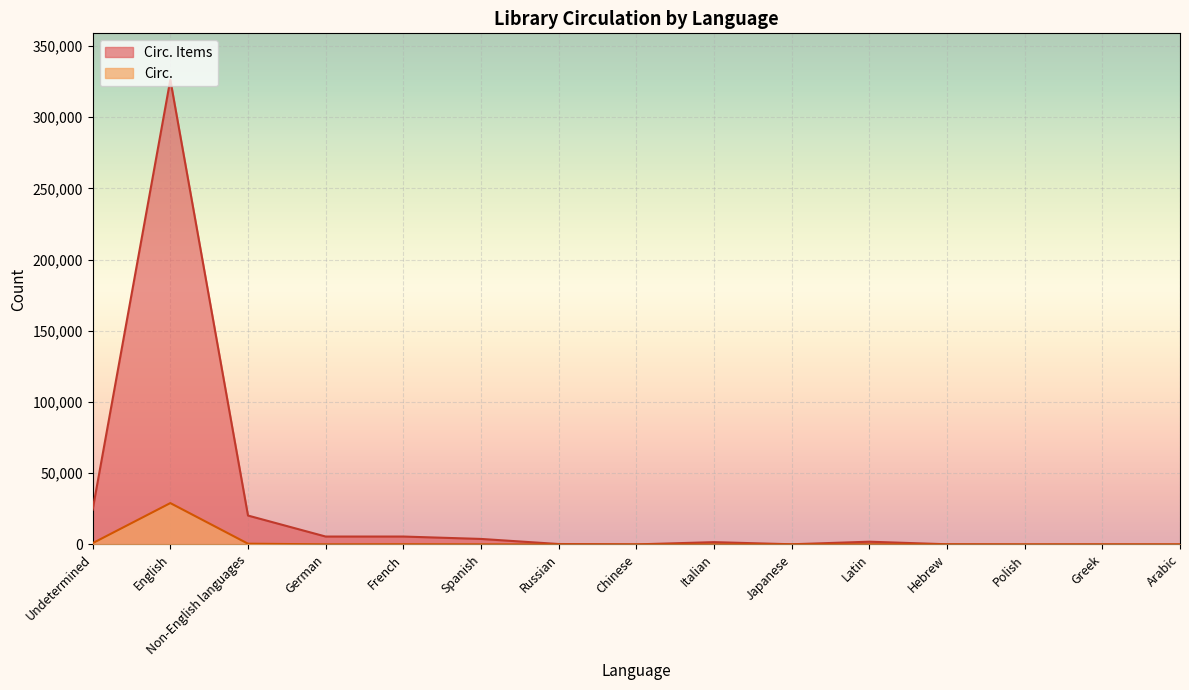

At which category does Circ. reach its first local peak?

English